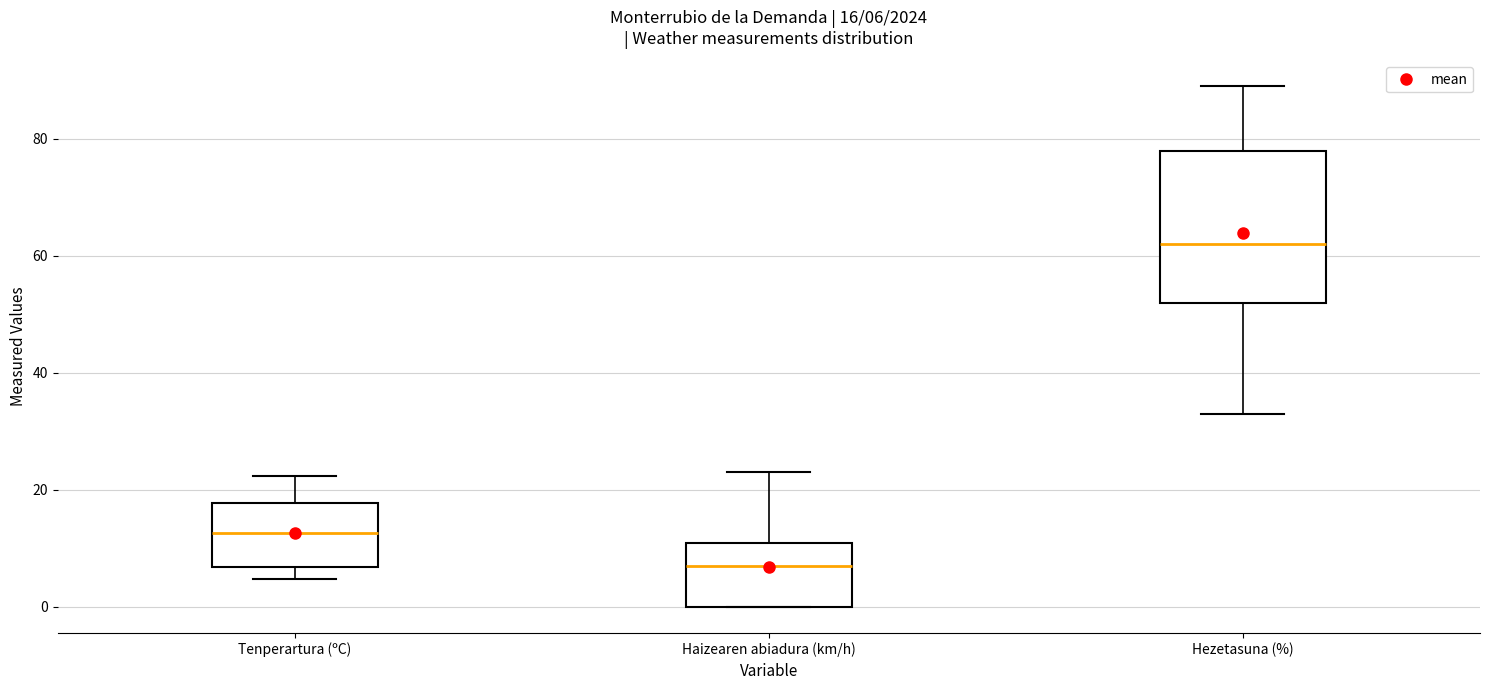

Which box has the lowest median line?

Haizearen abiadura (km/h)